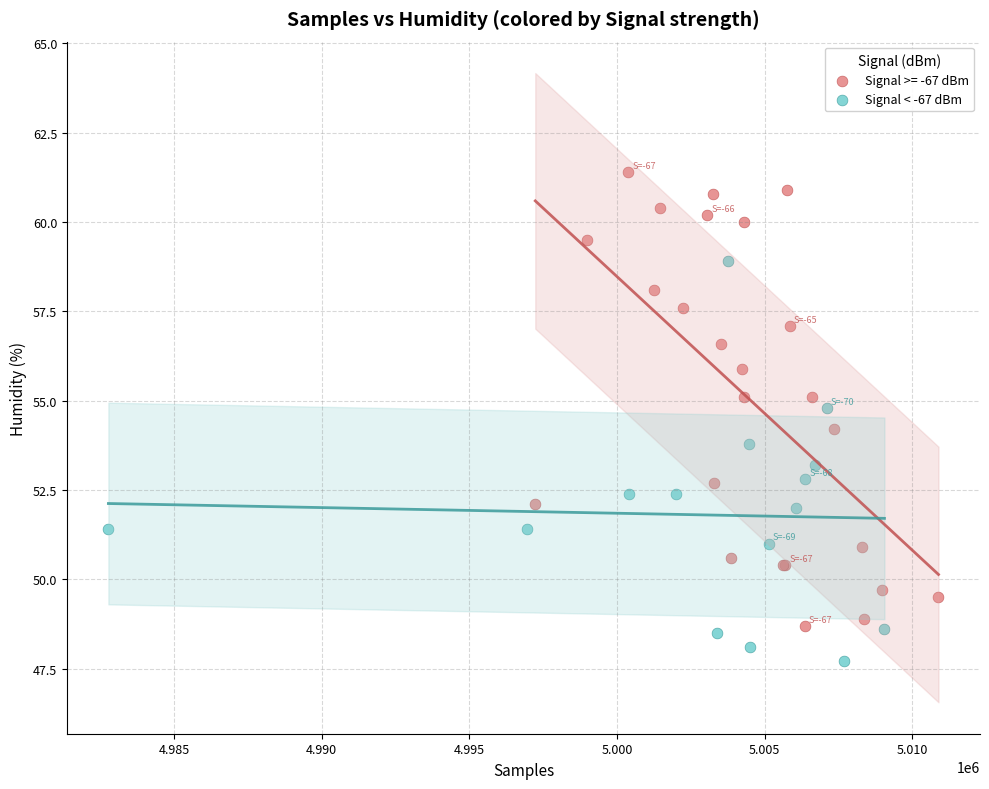

Which series reaches the maximum Y coordinate?

Signal >= -67 dBm